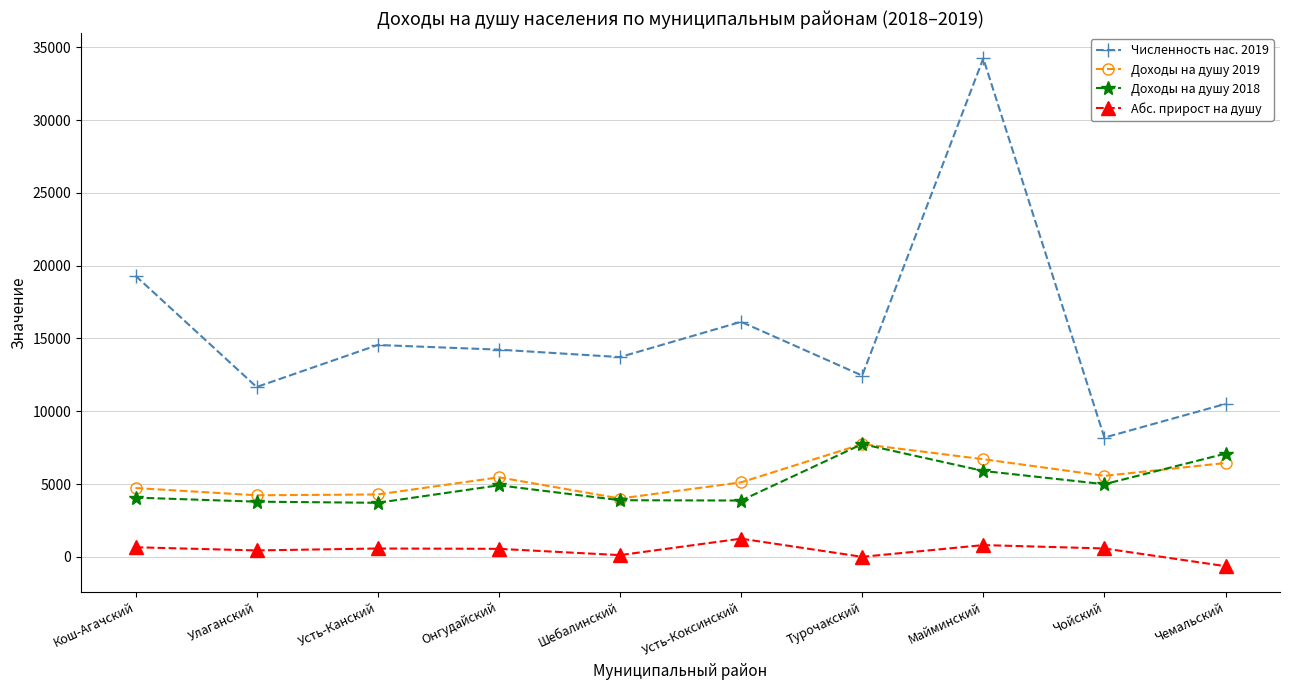

Which series has the widest spread of values?

Численность нас. 2019